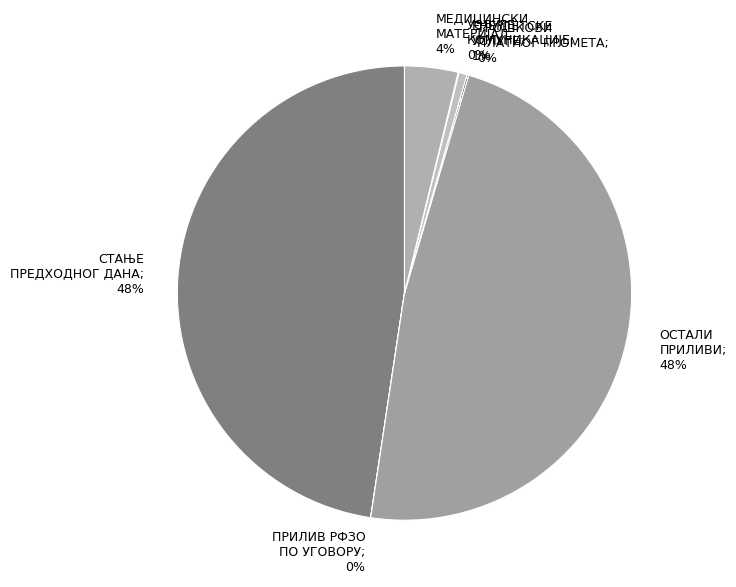

To the nearest percent, what is the difference between the largest and smallest slice percentages?

48%